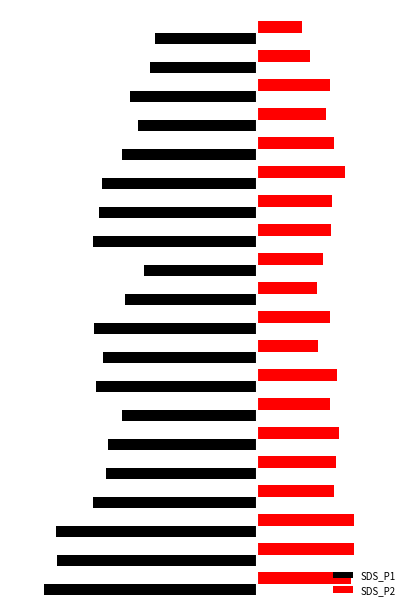

Reading right to left, extract all data points from this chart.

SDS_P1: -8.2	-8.7	-10.2	-9.6	-10.9	-12.5	-12.8	-13.3	-9.2	-10.6	-13.2	-12.5	-13.0	-10.9	-12.1	-12.2	-13.3	-16.2	-16.1	-17.3
SDS_P2: 3.7	4.3	6.0	5.6	6.3	7.2	6.2	6.1	5.4	4.9	6.0	5.0	6.5	6.0	6.7	6.5	6.3	7.9	7.9	7.7